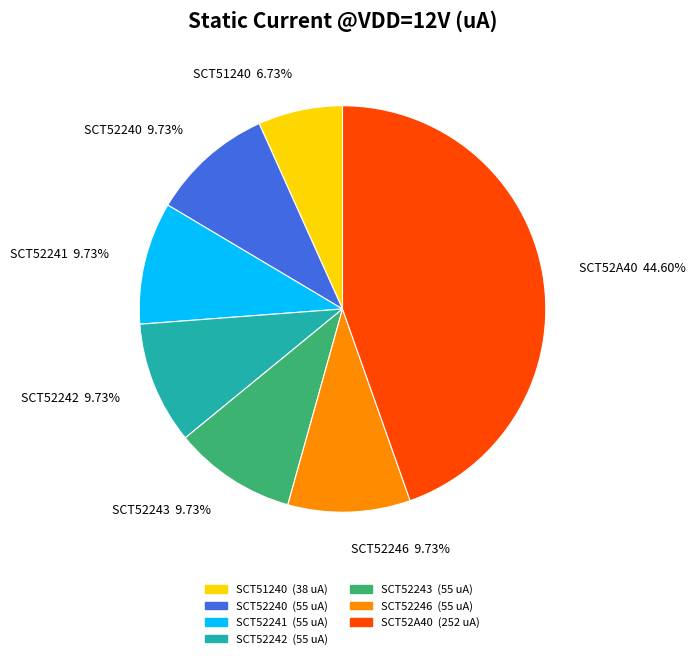

What percentage is the SCT52246 slice, to the nearest percent?

10%